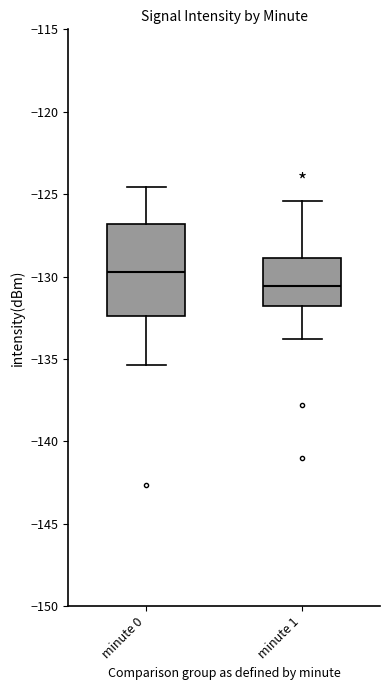

Reading left to right, transcribe this box plot: for each box, give where its median line is, the range the box spans, and where its two whiskers end, as read against the y-axis. The values are not printed on the chart, so give them approximately, as read against the axis.

minute 0: median -129.5, box -132.5 to -127.0, whiskers -135.5 to -124.5
minute 1: median -130.5, box -132.0 to -129.0, whiskers -134.0 to -125.5